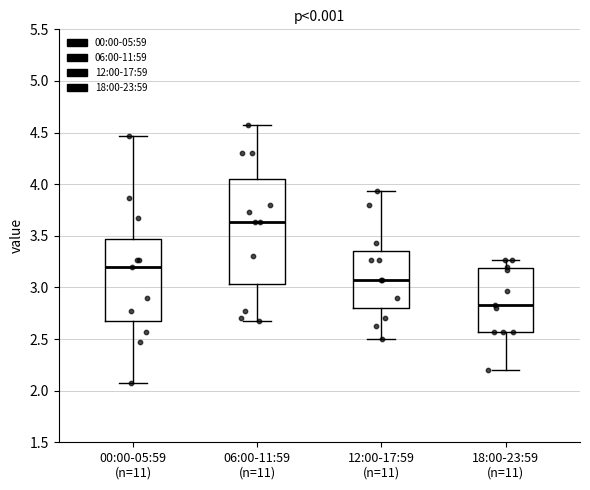

Reading left to right, read every box against the y-axis: the position of its median line, the range the box covers, and the ends of its whiskers. The values are not printed on the chart, so give them approximately, as read against the axis.

00:00-05:59 (n=11): median 3.20, box 2.65 to 3.45, whiskers 2.05 to 4.45
06:00-11:59 (n=11): median 3.65, box 3.05 to 4.05, whiskers 2.65 to 4.55
12:00-17:59 (n=11): median 3.05, box 2.80 to 3.35, whiskers 2.50 to 3.95
18:00-23:59 (n=11): median 2.85, box 2.55 to 3.20, whiskers 2.20 to 3.25